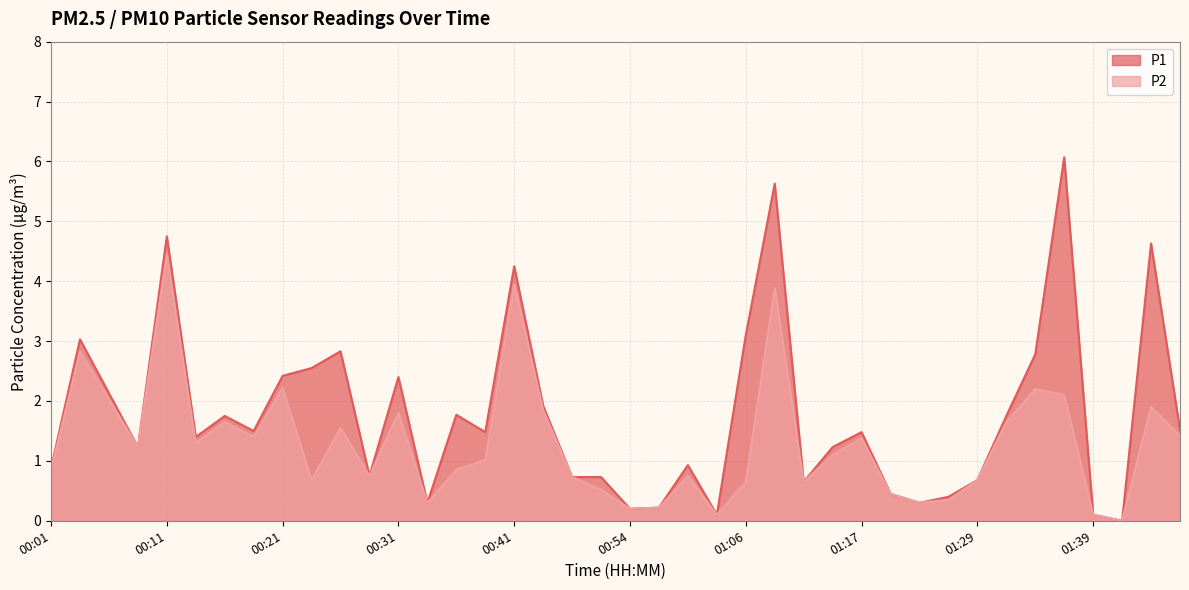

What is the value of the P2 point at the 31st from the left?

0.3